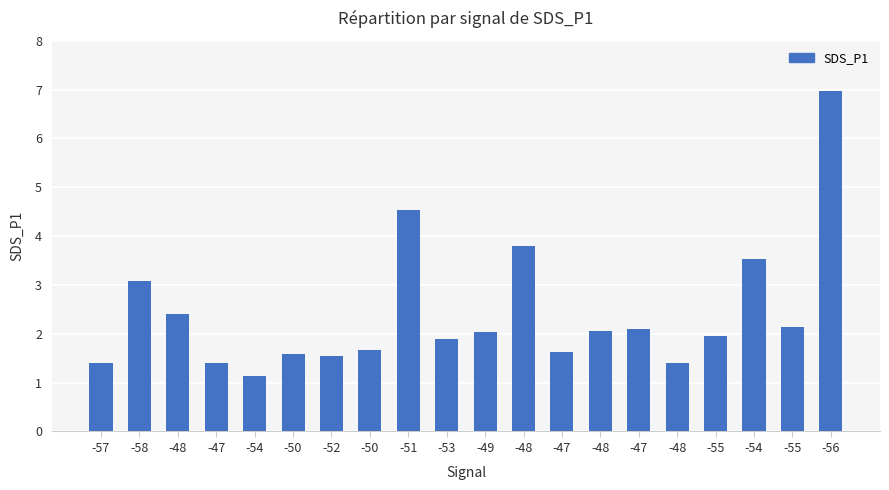

How many bars are there in total?

20